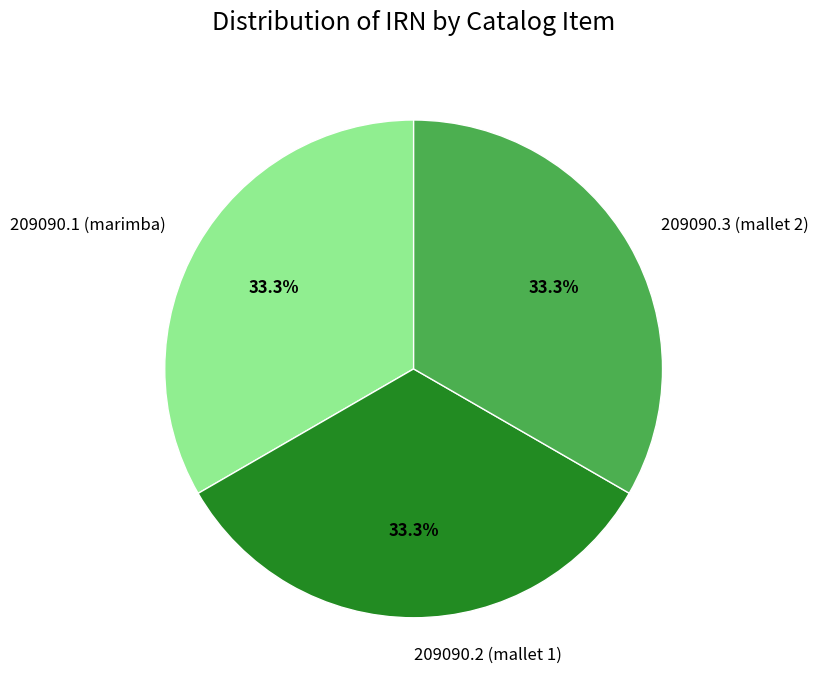

Is the sum of 209090.2 (mallet 1) and 209090.3 (mallet 2) greater than half?

Yes